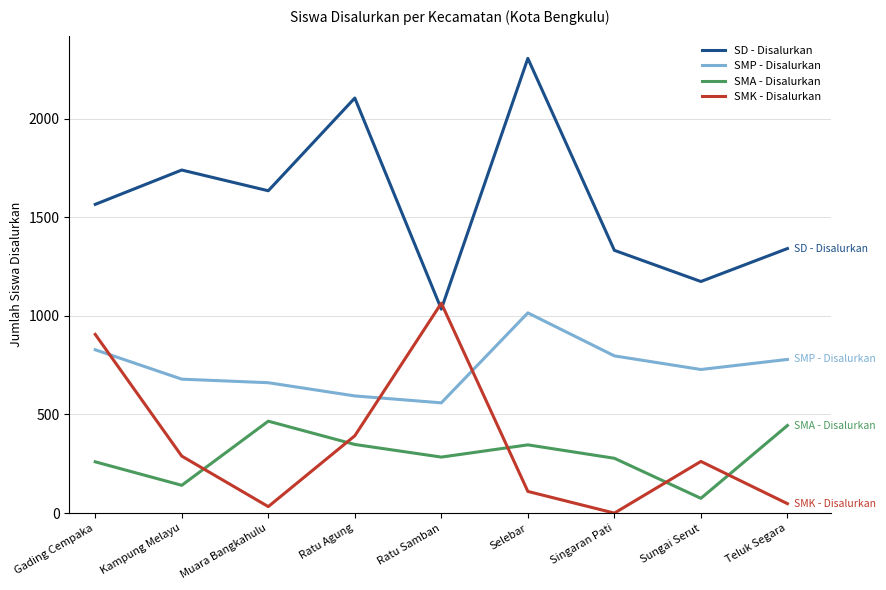

True or false: SMA - Disalurkan has a value of 464 at Gading Cempaka.

False